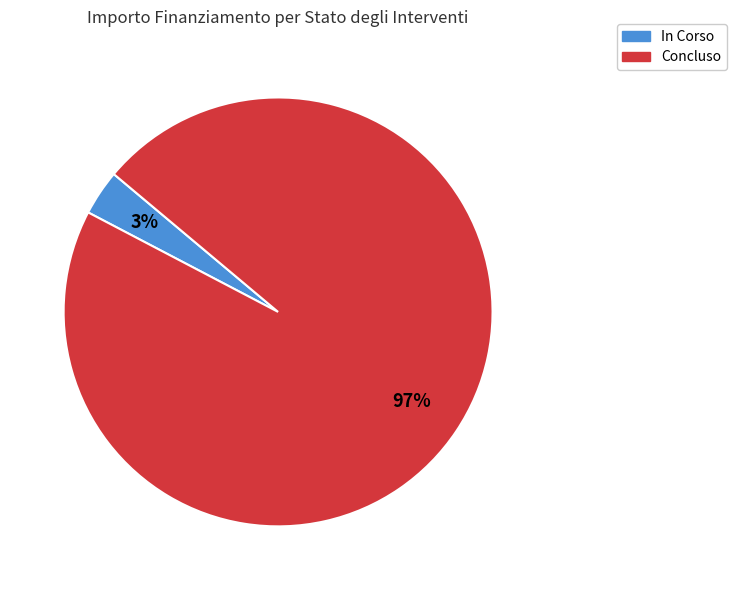

To the nearest percent, what is the combined percentage of Concluso and In Corso?

100%